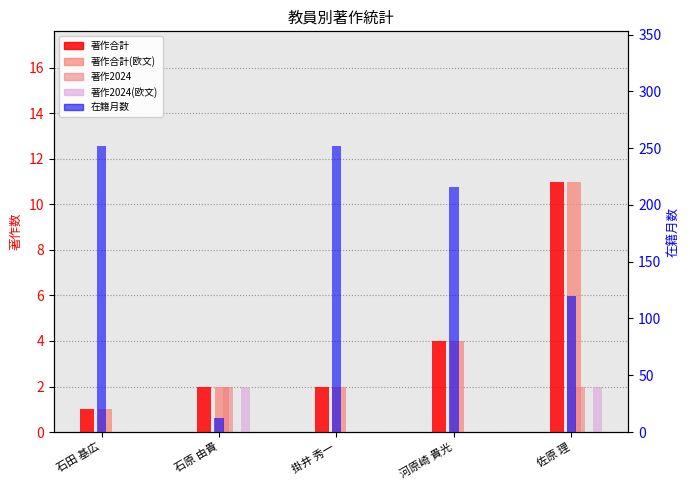

What position from the left is 河原崎 貴光?

4